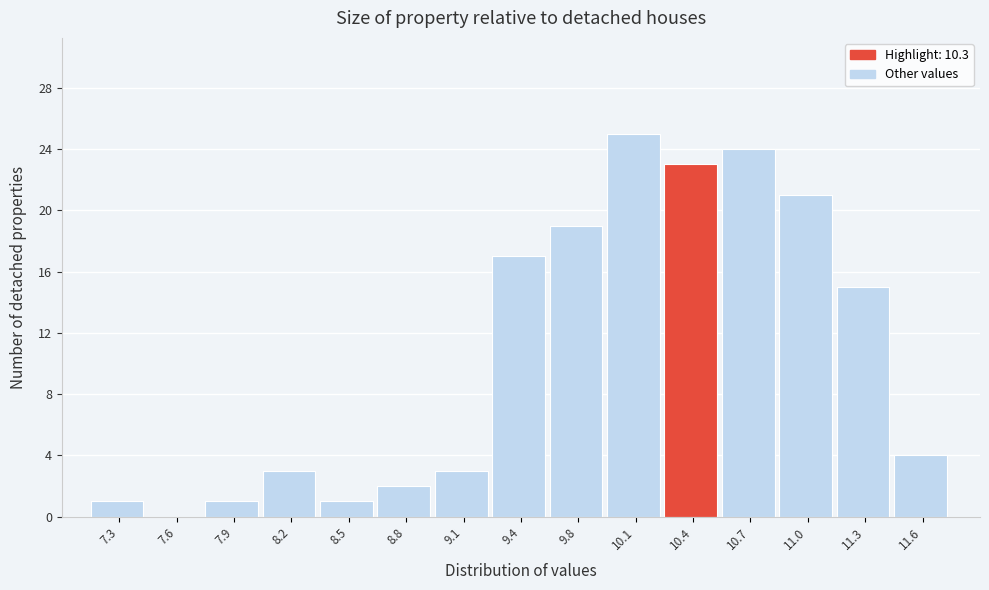

Over which range of the x-axis is the bar tallest?

9.90 to 10.25